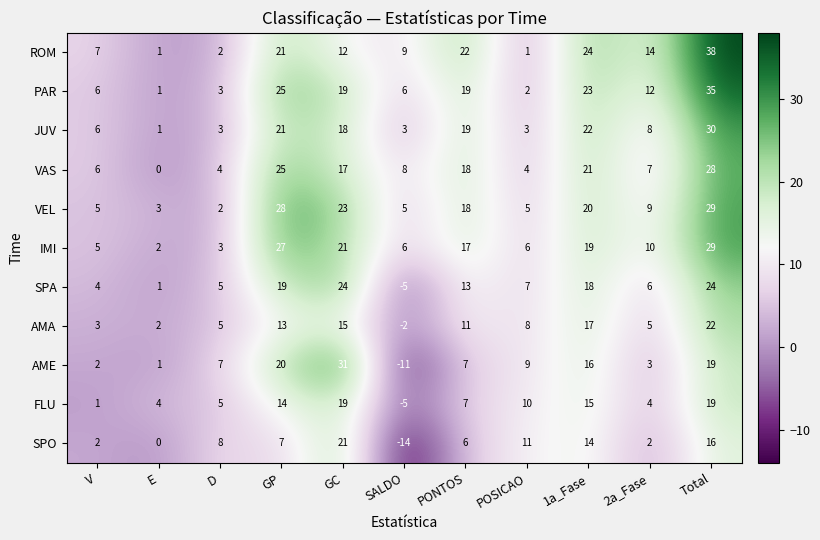

Which category has the highest value across all series?

Total